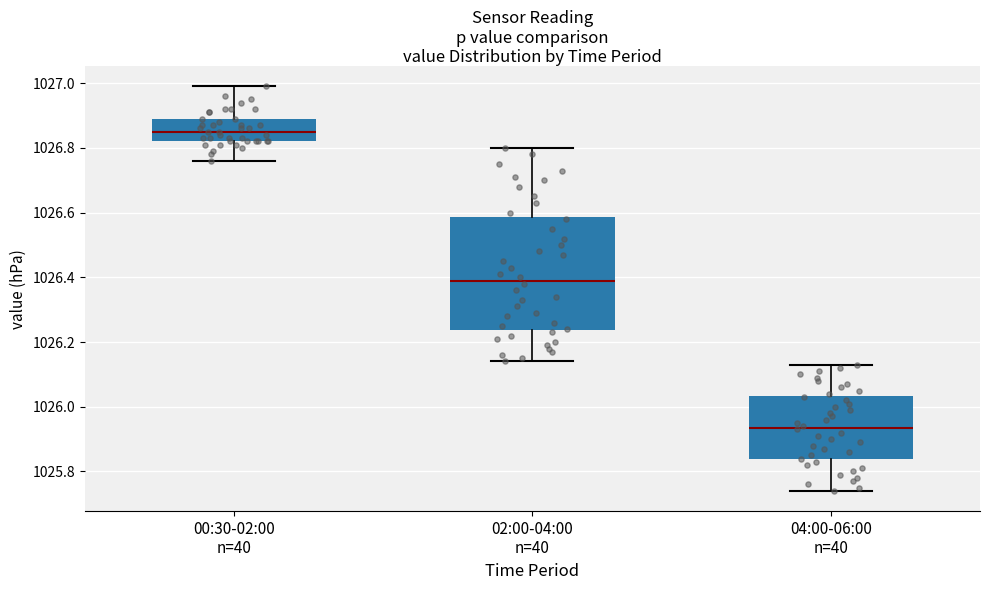

Which box has the lowest median line?

04:00-06:00 n=40